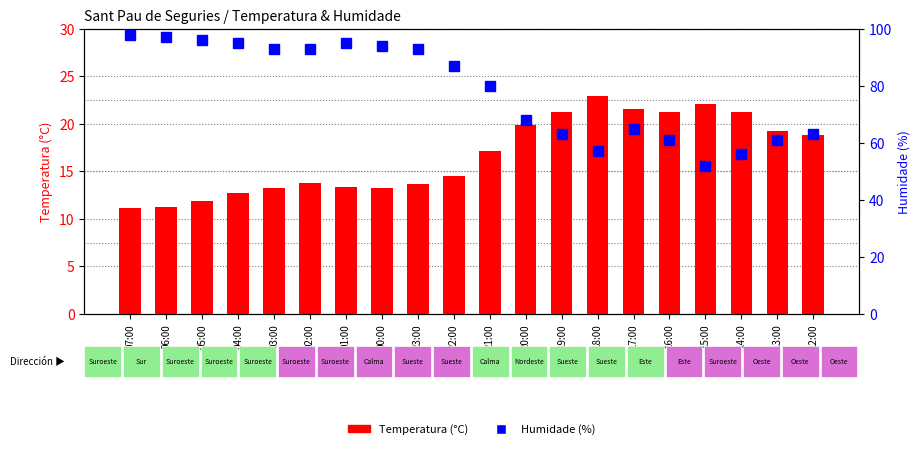

List the series in order of their overall mean, highest first.

Humidade (%), Temperatura (°C)